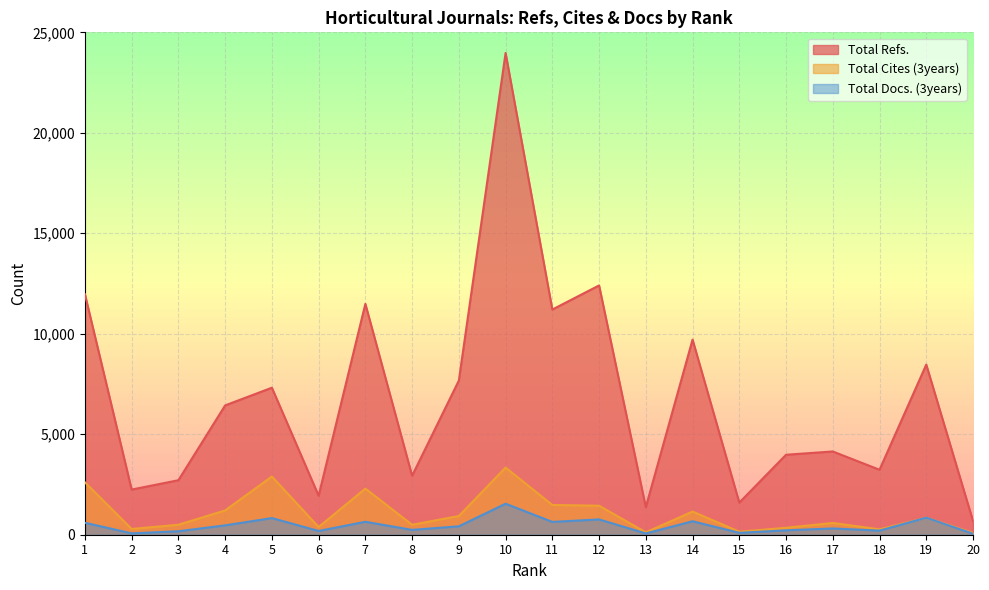

Which series has the widest spread of values?

Total Refs.